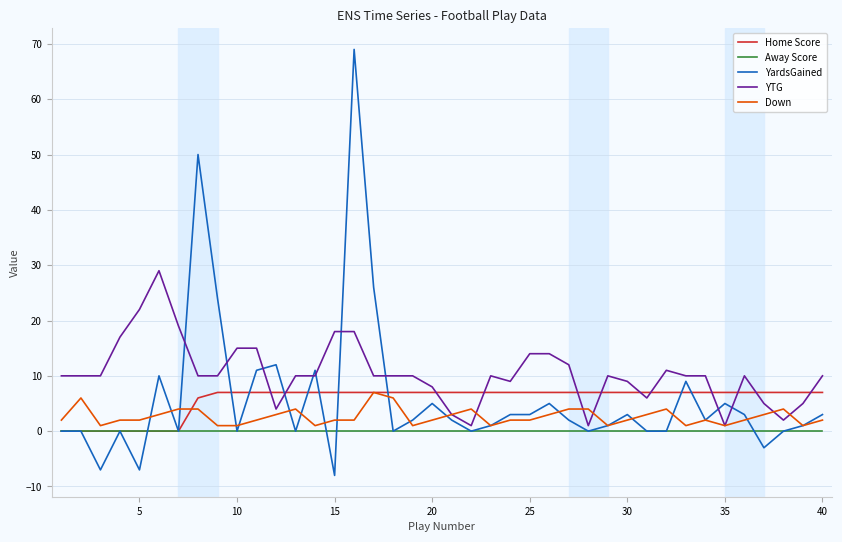

Which series has the largest total across all categories?

YTG